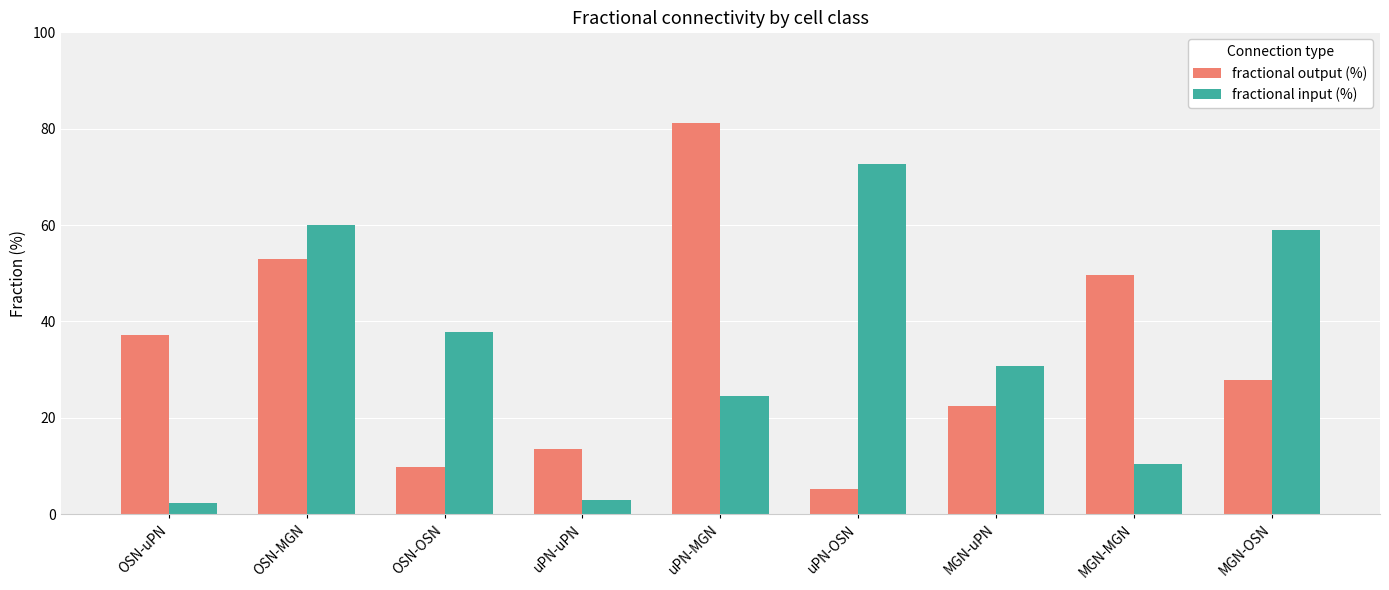

Reading right to left, what are all the values shown in this chart?

fractional output (%): 27.9	49.7	22.5	5.3	81.2	13.5	9.8	53.0	37.2
fractional input (%): 58.9	10.3	30.7	72.6	24.4	3.0	37.8	59.9	2.3